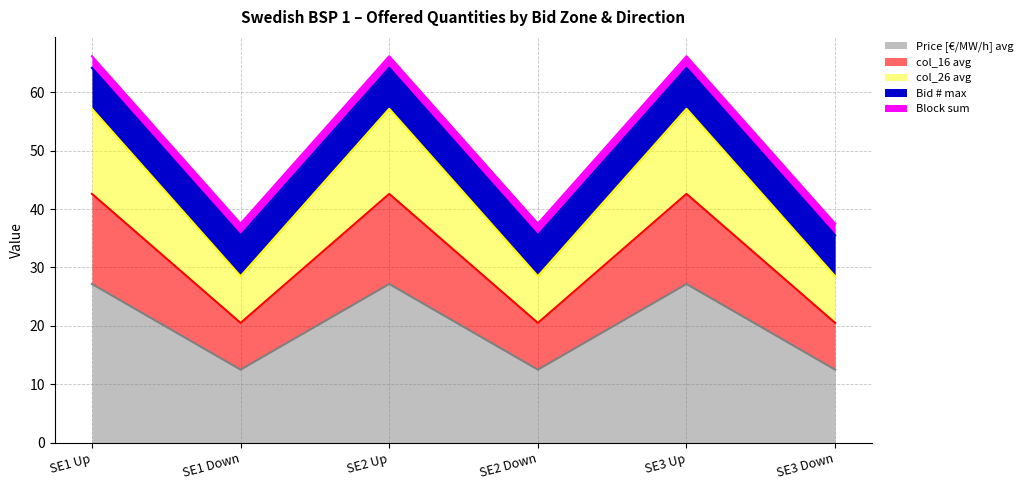

Is it true that Block sum line equals 119.0 at SE1 Up?

False